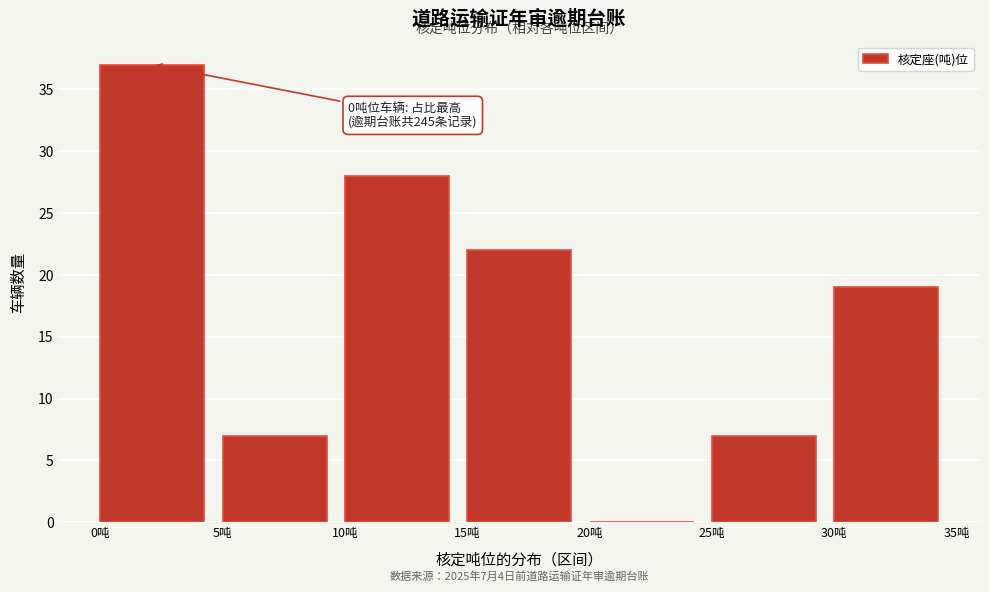

Over which range of the x-axis is the bar tallest?

0 to 5